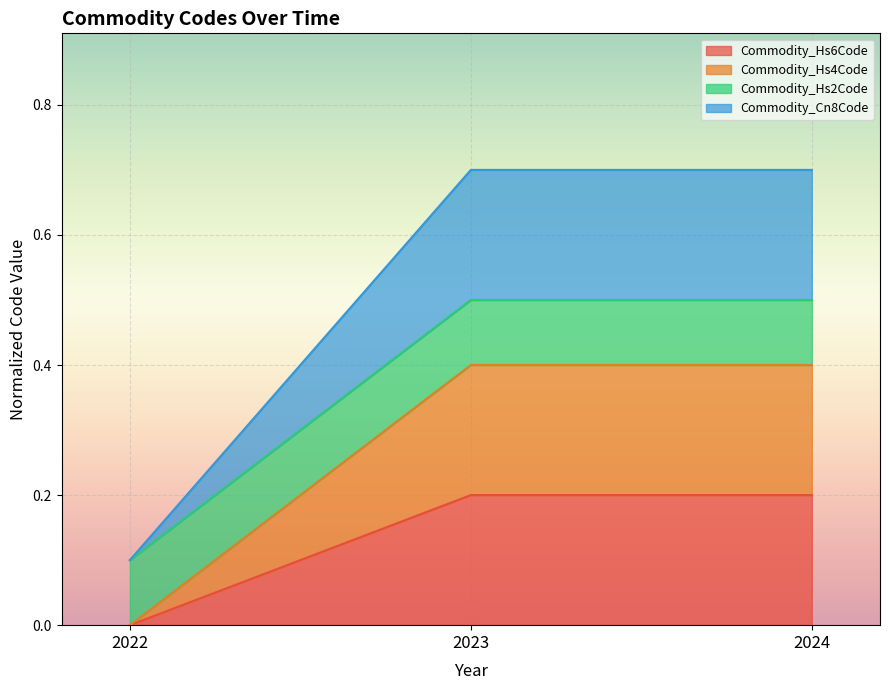

Is the value of Commodity_Hs4Code at 2023 greater than the value of Commodity_Cn8Code at 2024?

Yes